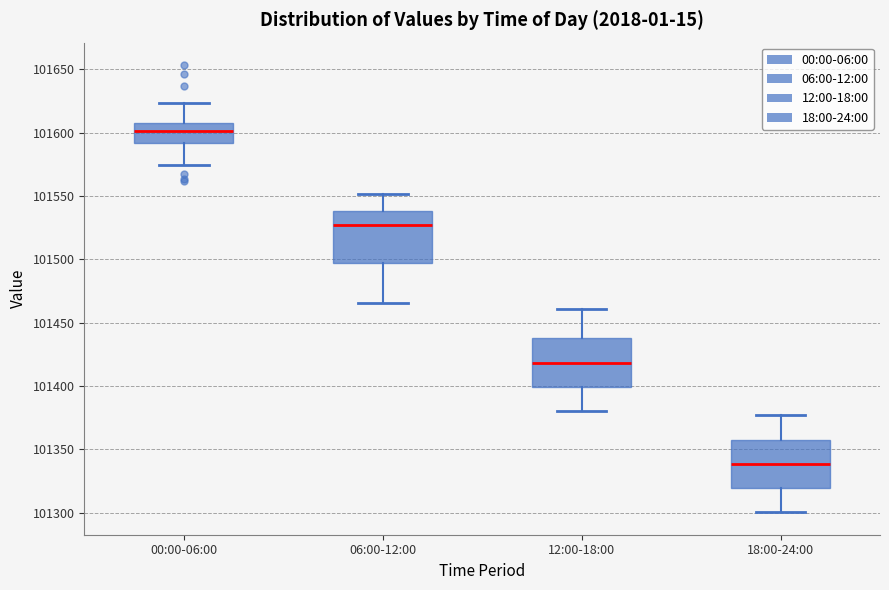

Which box has the lowest median line?

18:00-24:00